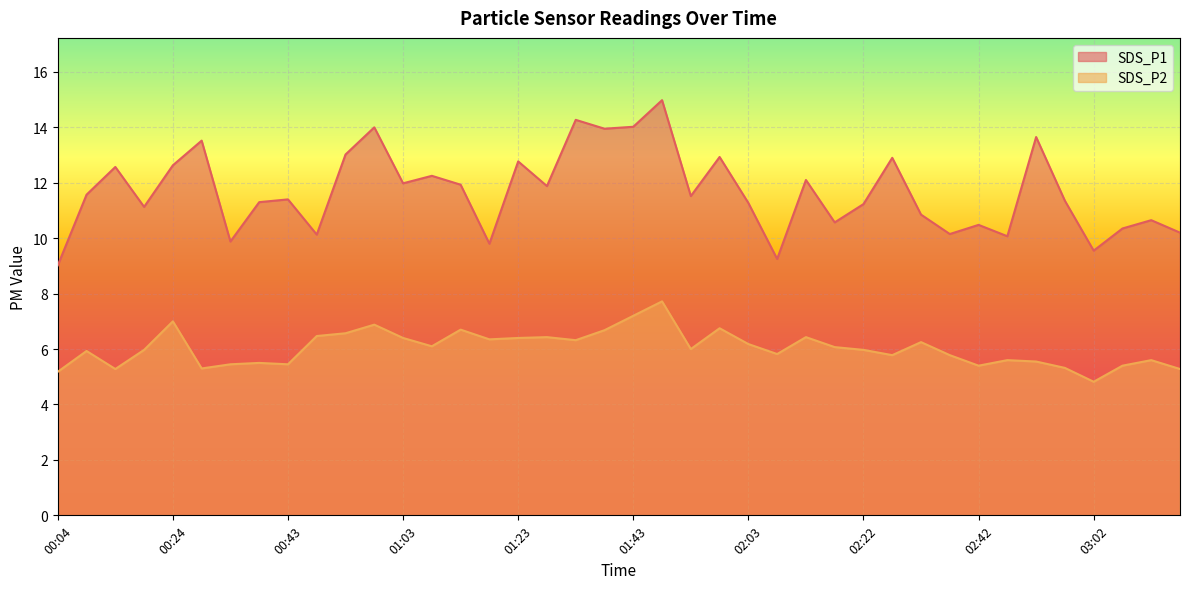

In SDS_P2, how many points are higher than both neighbors (excluding endpoints)?

12